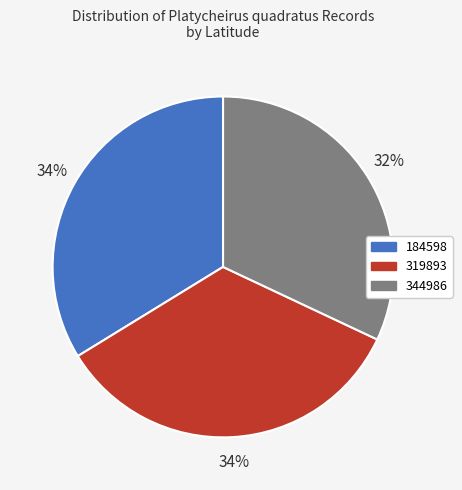

Is it true that 184598 is 34% of the pie?

True